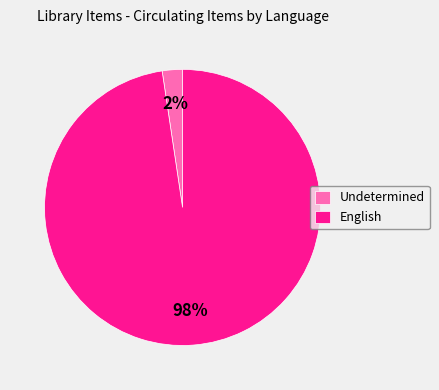

To the nearest percent, what is the average slice percentage?

50%